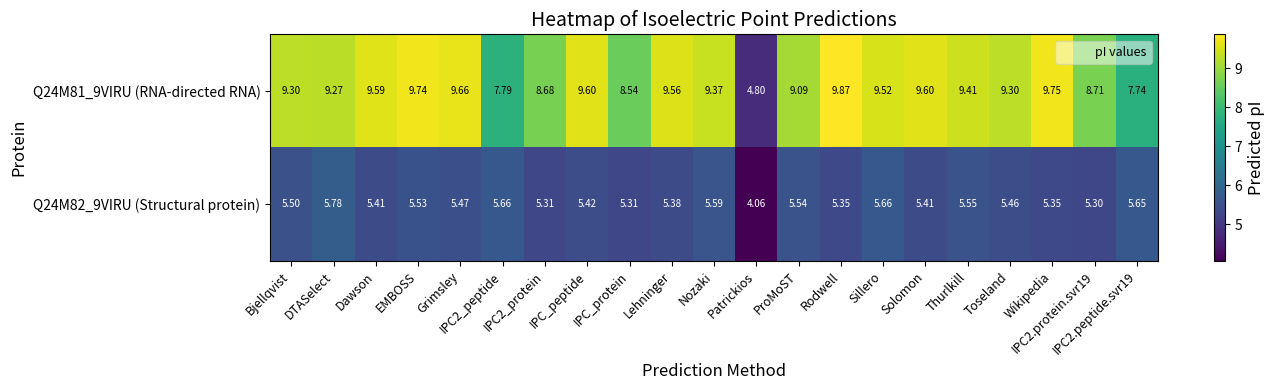

How many data points in Q24M81_9VIRU (RNA-directed RNA) are above 9?

15